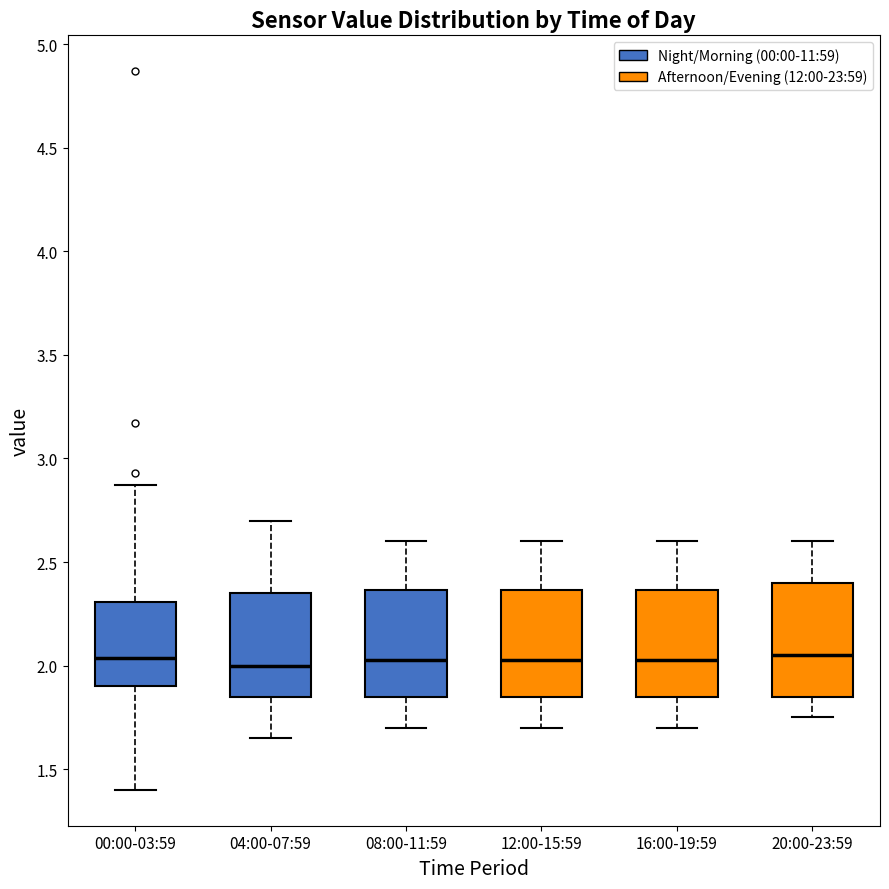

Reading left to right, read every box against the y-axis: the position of its median line, the range the box covers, and the ends of its whiskers. The values are not printed on the chart, so give them approximately, as read against the axis.

00:00-03:59: median 2.05, box 1.90 to 2.30, whiskers 1.40 to 2.85
04:00-07:59: median 2.00, box 1.85 to 2.35, whiskers 1.65 to 2.70
08:00-11:59: median 2.05, box 1.85 to 2.35, whiskers 1.70 to 2.60
12:00-15:59: median 2.05, box 1.85 to 2.35, whiskers 1.70 to 2.60
16:00-19:59: median 2.05, box 1.85 to 2.35, whiskers 1.70 to 2.60
20:00-23:59: median 2.05, box 1.85 to 2.40, whiskers 1.75 to 2.60